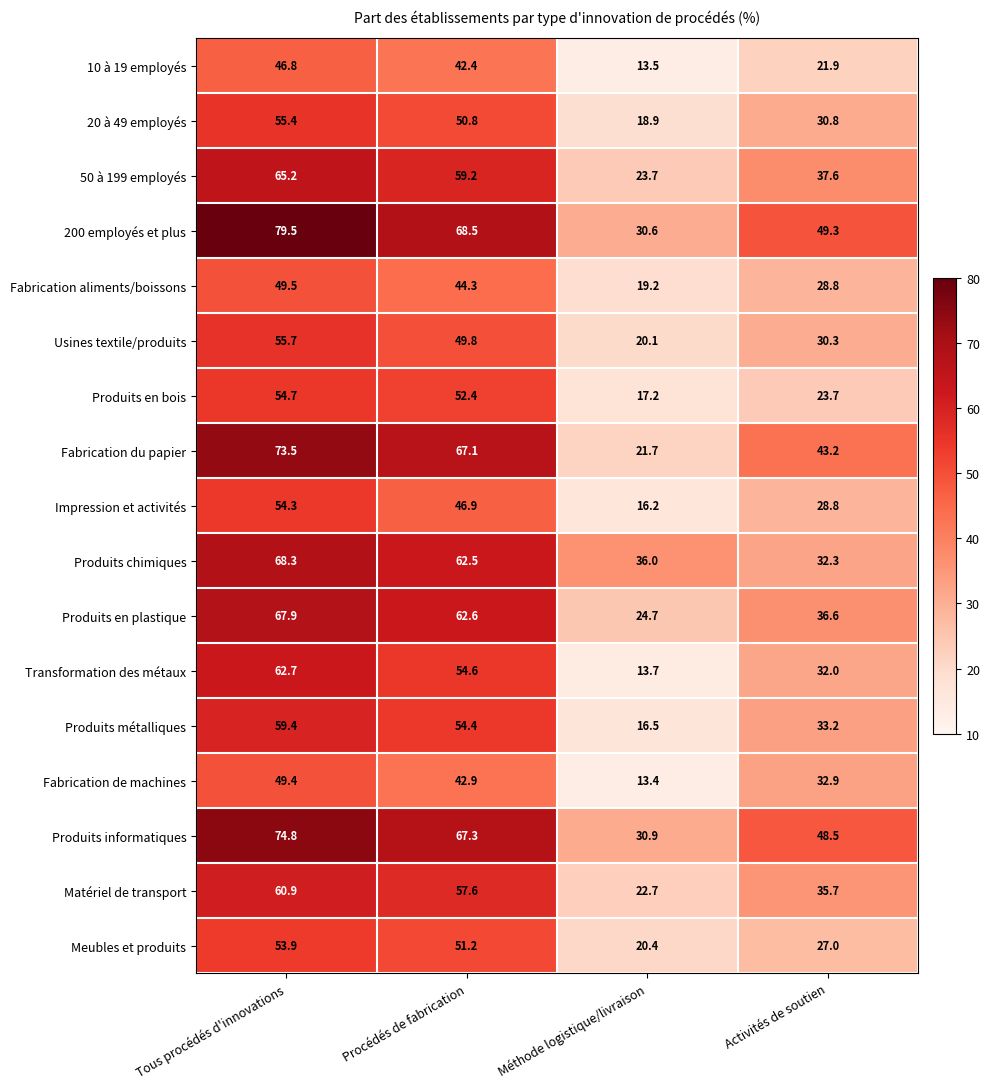

Which series has the widest spread of values?

Fabrication du papier